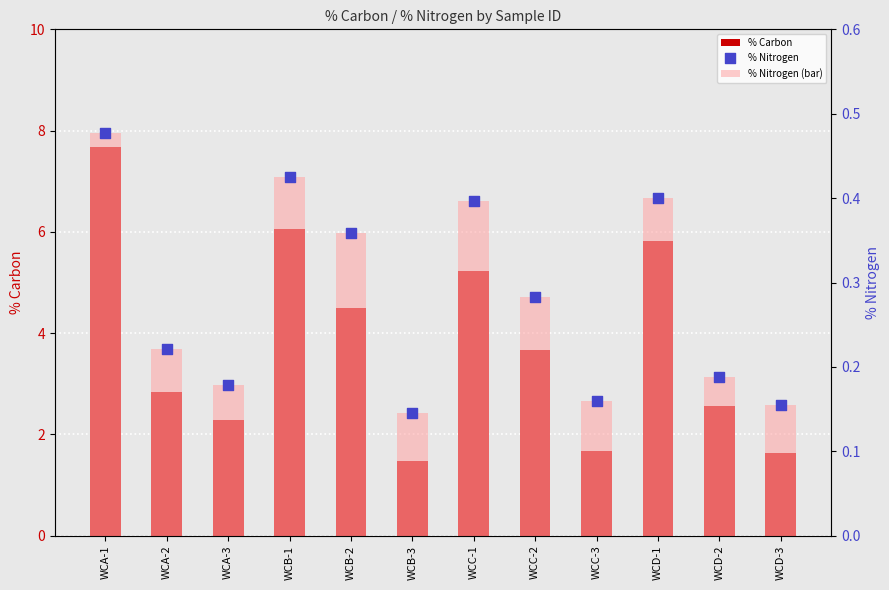

Which series reaches the minimum Y coordinate?

% Nitrogen (bar)